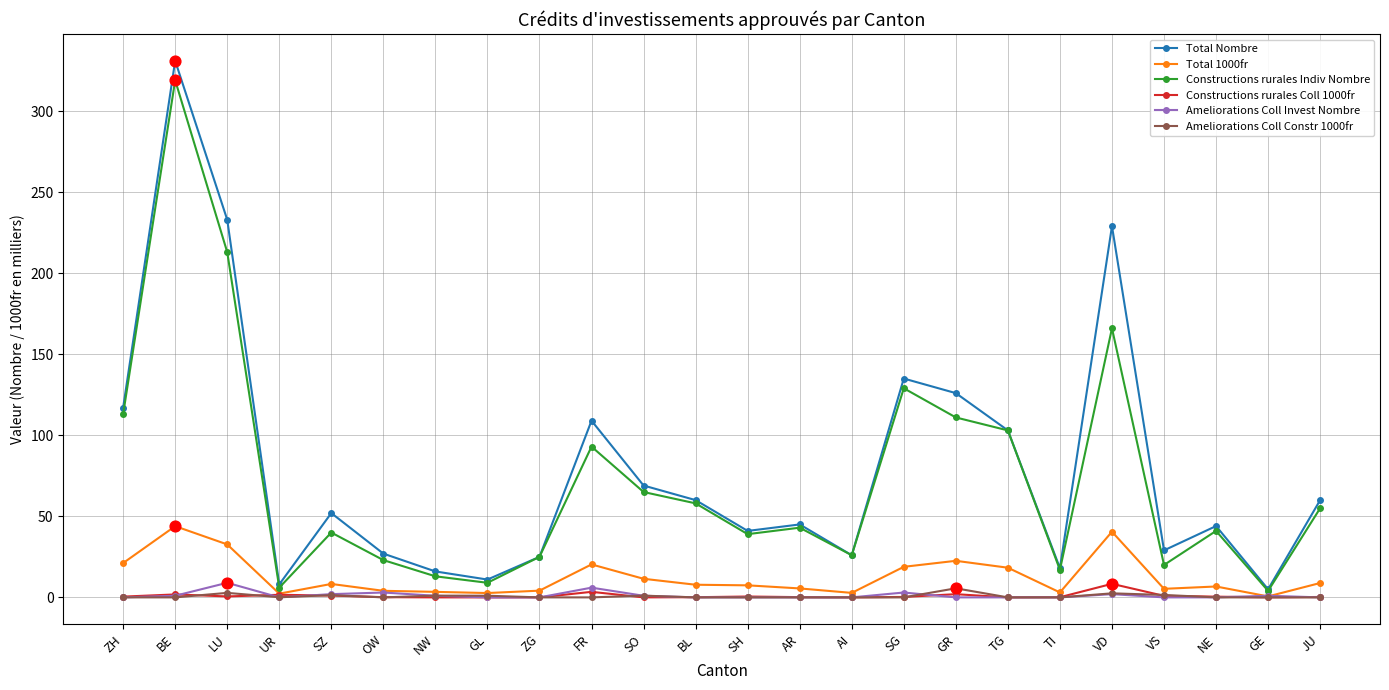

Which series has the largest range (max minus min)?

Total Nombre